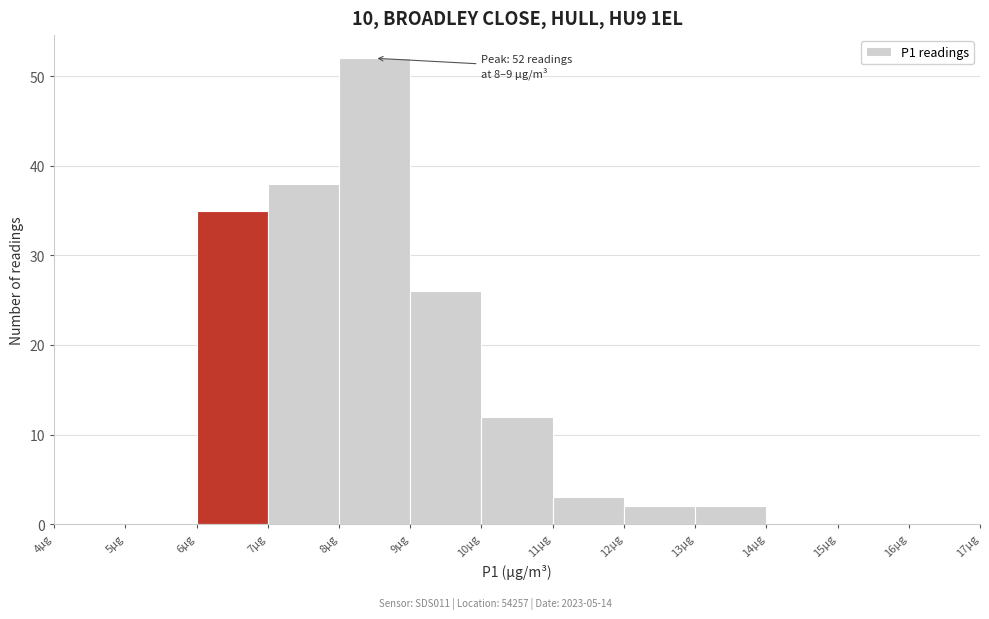

Over which range of the x-axis is the bar tallest?

8 to 9